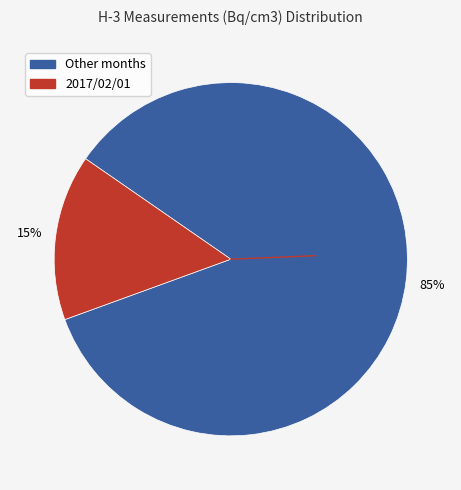

How many segments does this pie chart have?

2